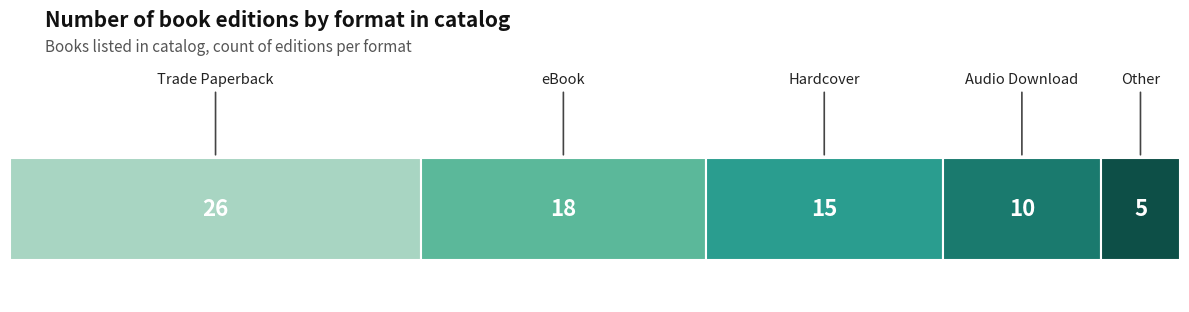

True or false: the data shows 22 at Hardcover.

False